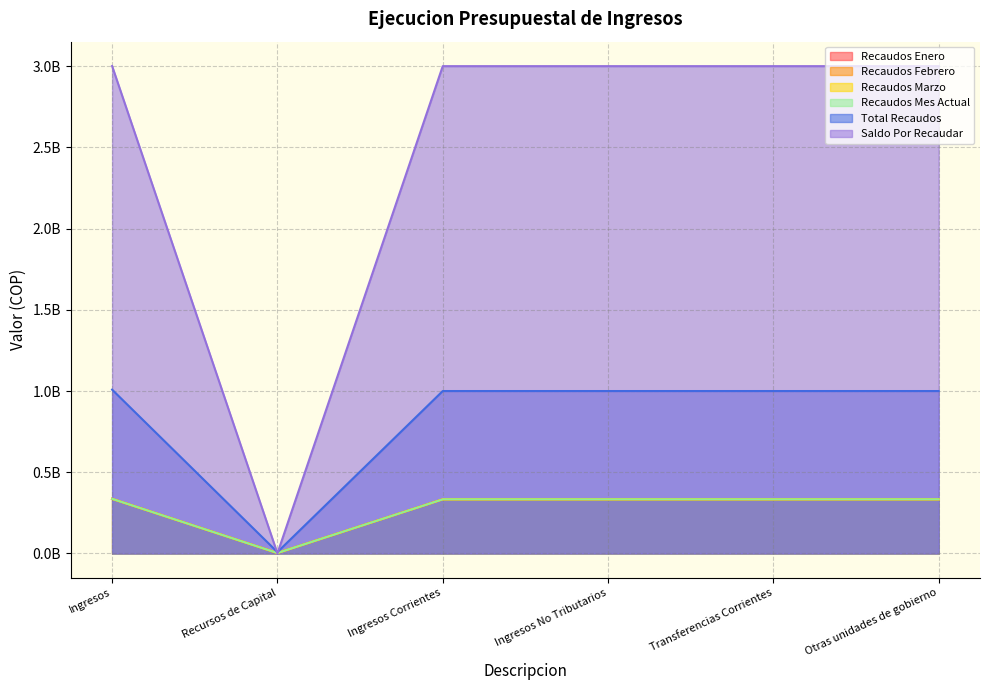

What position from the left is Transferencias Corrientes?

5